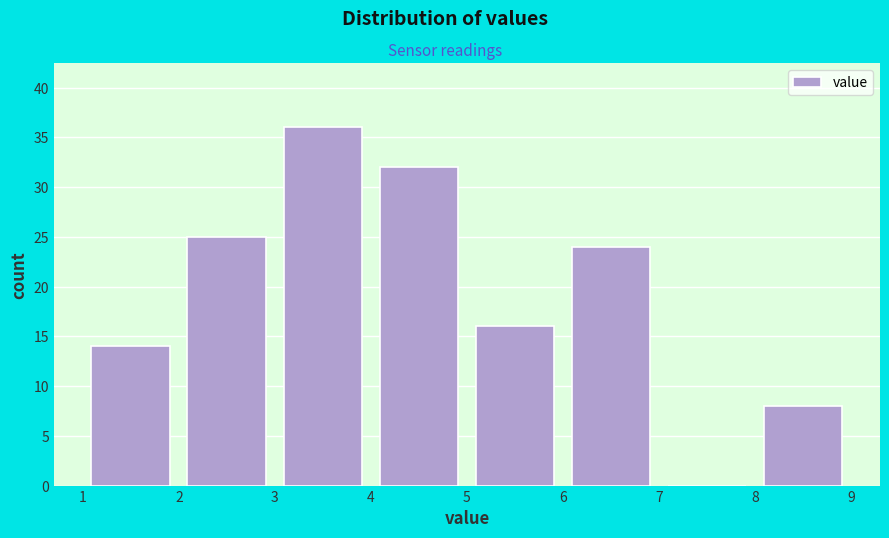

Reading left to right, list every bar in this chart as the range it spans on the x-axis followed by its height. The values are not printed on the chart, so give them approximately, as read against the axis.

1 to 2: 14
2 to 3: 25
3 to 4: 36
4 to 5: 32
5 to 6: 16
6 to 7: 24
7 to 8: 0
8 to 9: 8